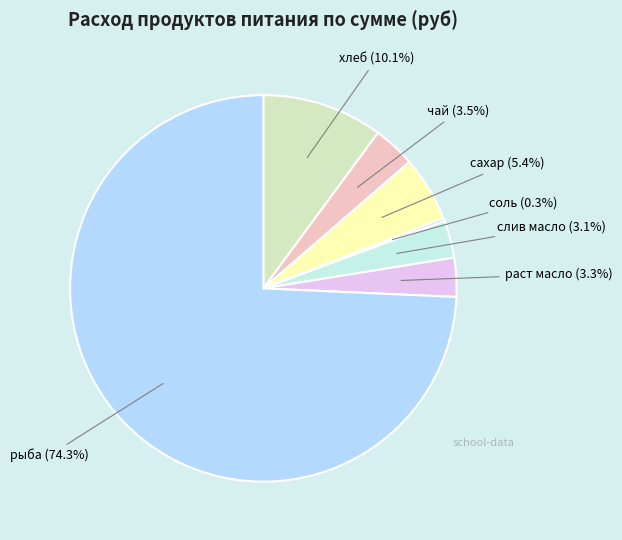

Between хлеб and рыба, which is larger?

рыба